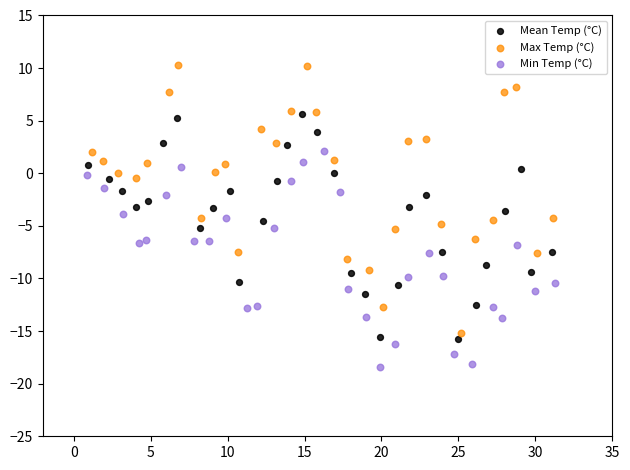

Which series has the widest spread of Y values?

Max Temp (°C)